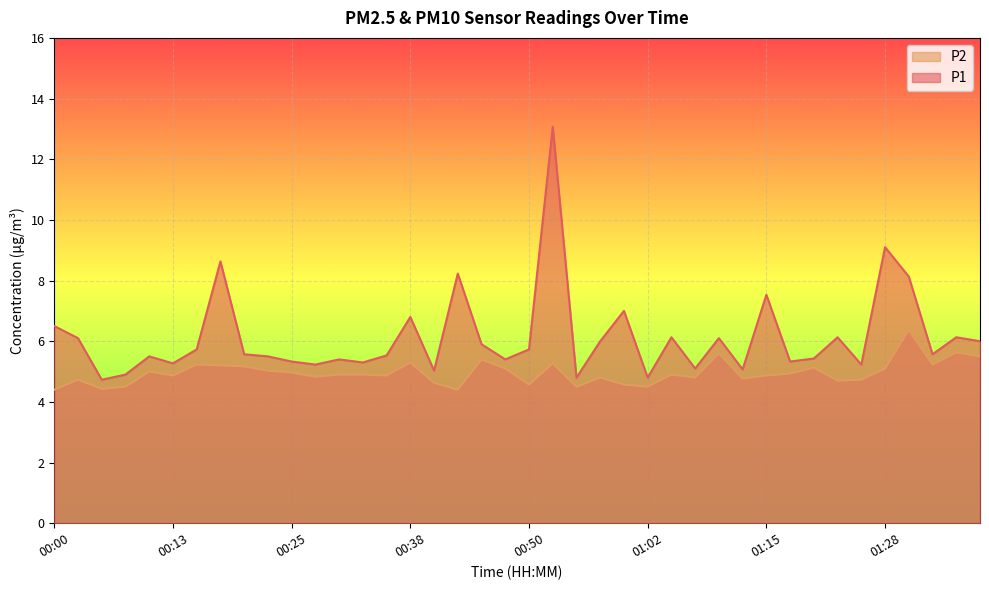

At how many categories does at least one series exceed 8?

5